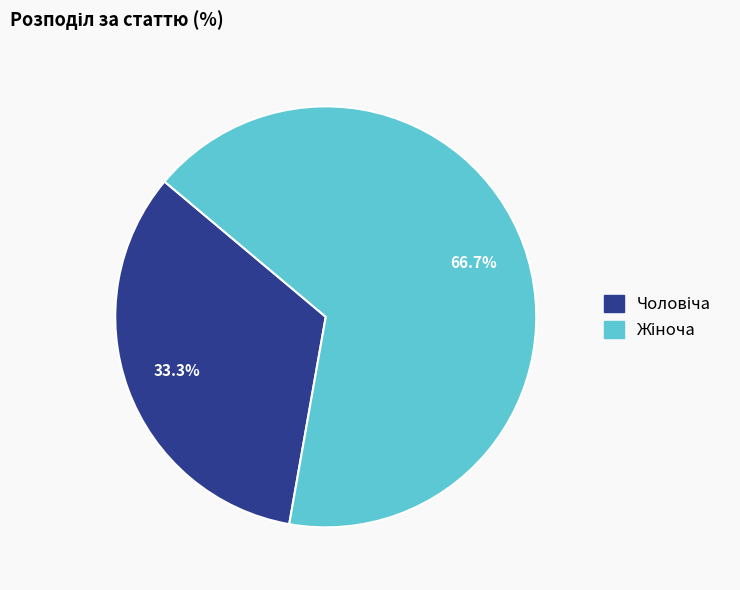

Is there any slice that represents more than half of the pie?

Yes